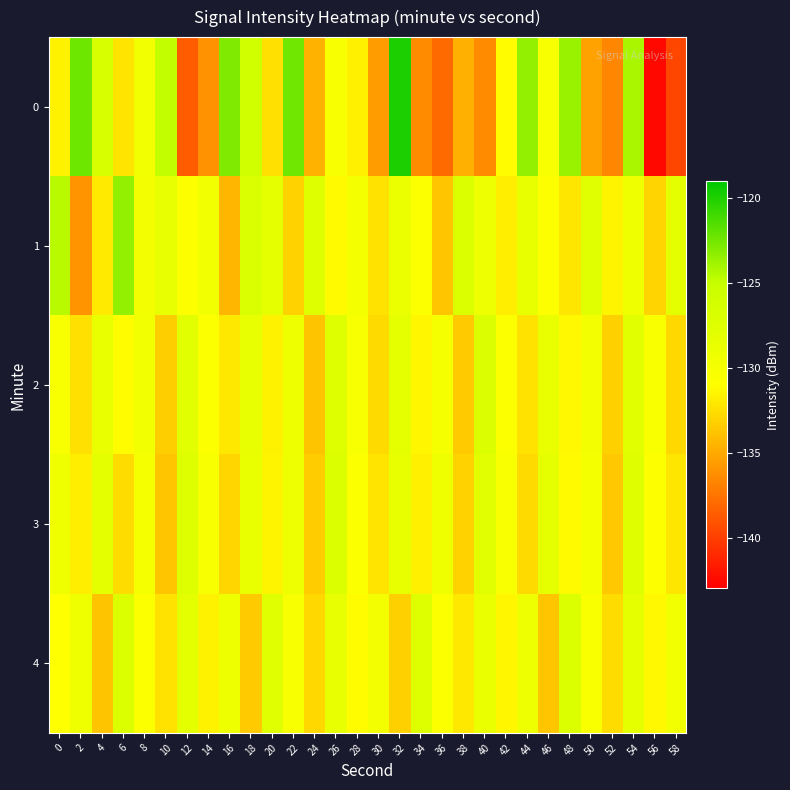

At which category is the sum across all series the highest?

54